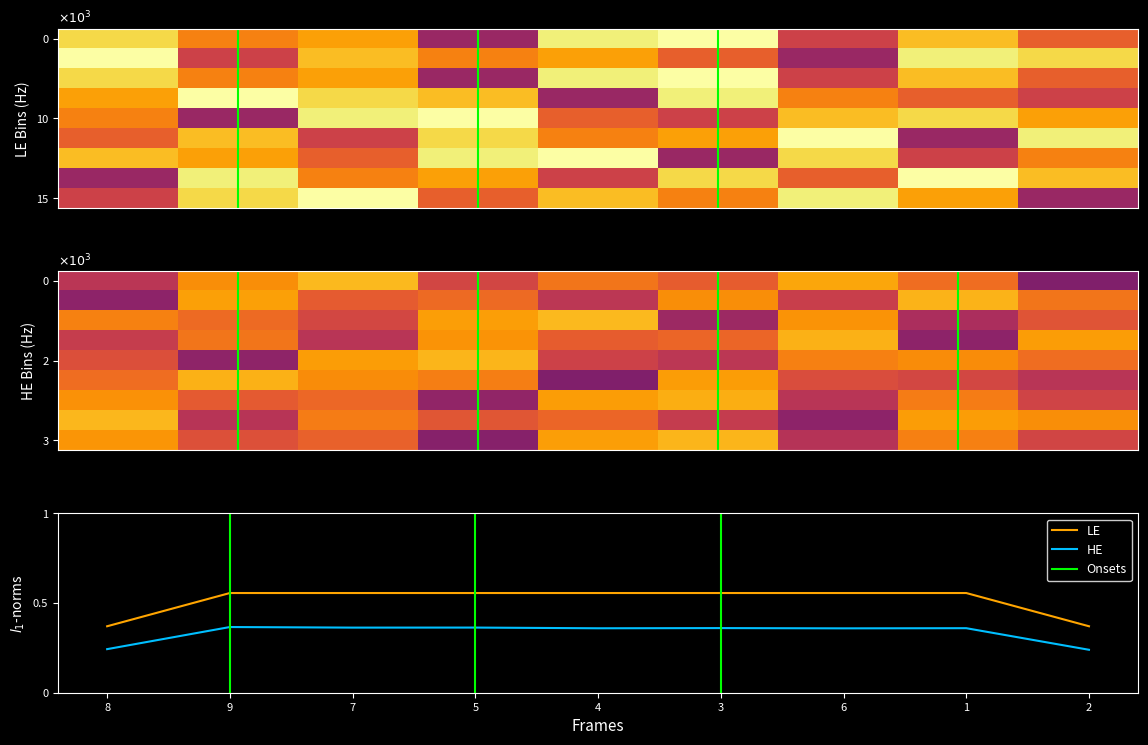

True or false: HE and LE intersect in this chart.

False